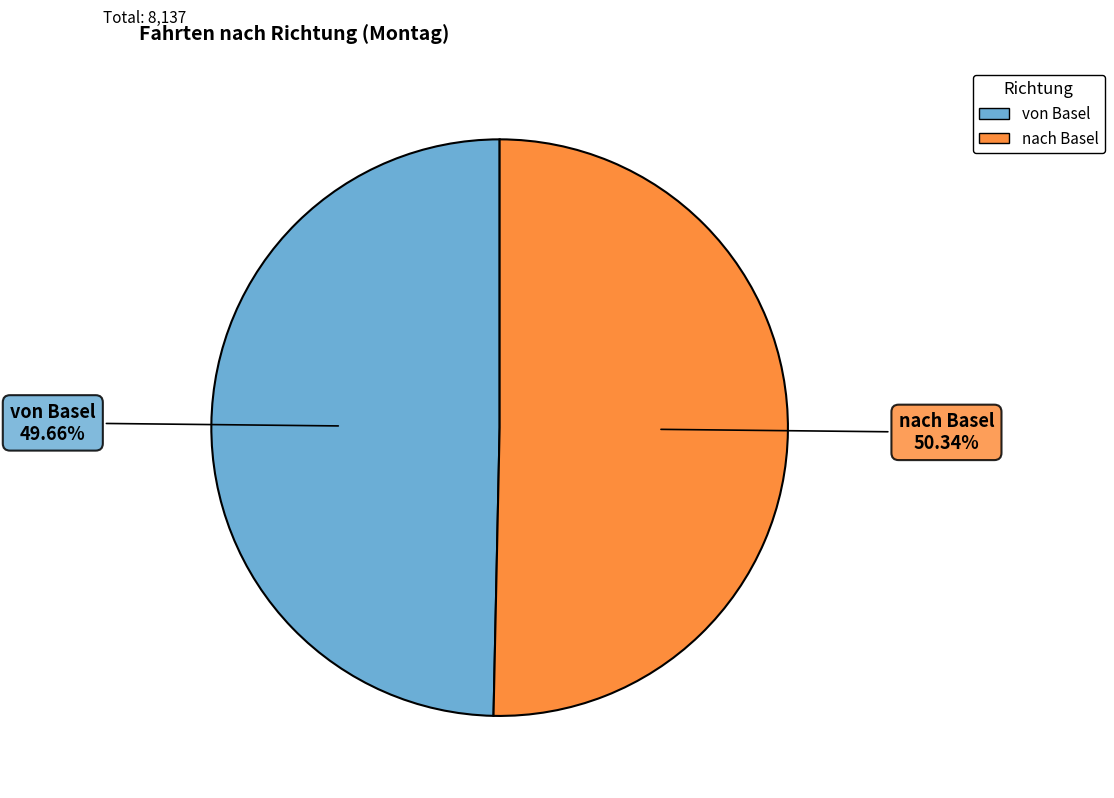

Is there any slice that represents more than half of the pie?

Yes